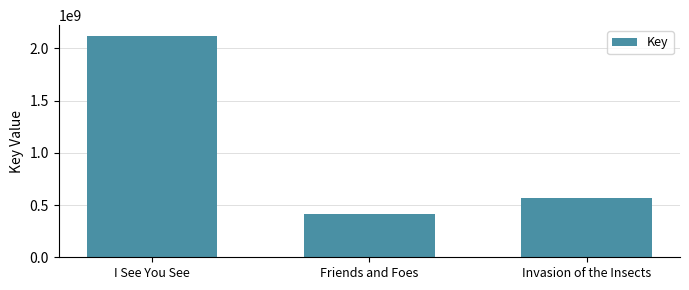

Which category has the highest value across all series?

I See You See